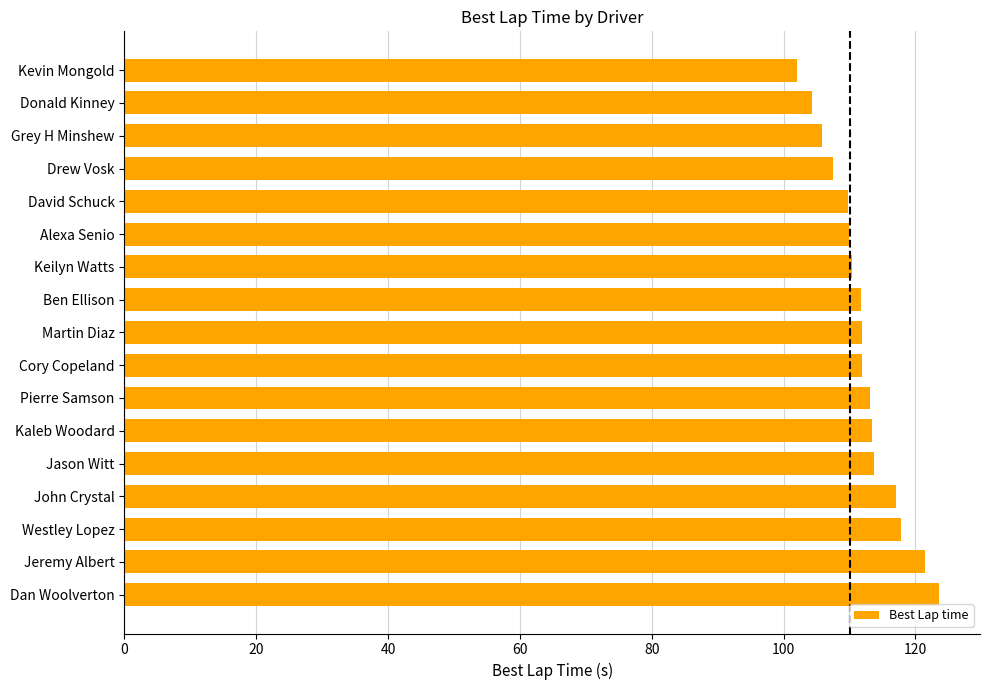

The value at Westley Lopez is 117.8. True or false?

True